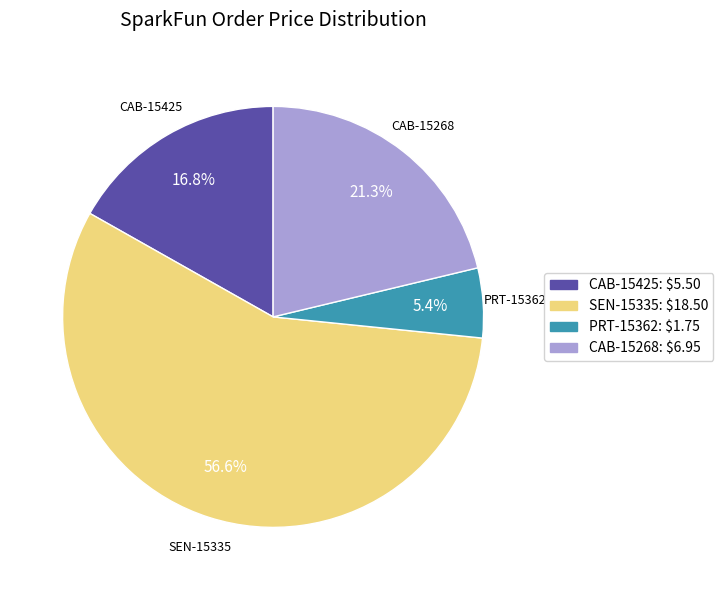

Is it true that PRT-15362 is 5% of the pie?

True